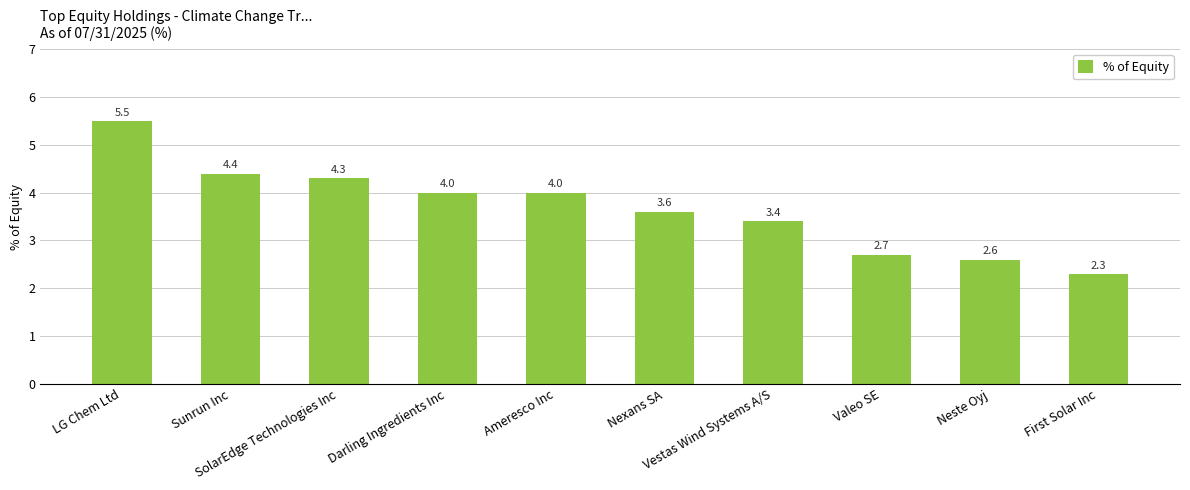

What position from the right is First Solar Inc?

1